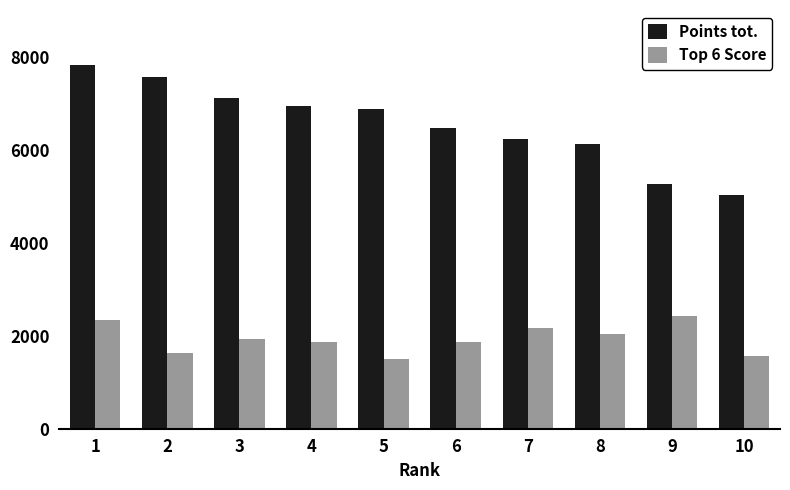

Reading left to right, transcribe all the data shown in this chart.

Points tot.: 1=7844	2=7587	3=7133	4=6961	5=6878	6=6488	7=6249	8=6130	9=5264	10=5037
Top 6 Score: 1=2340	2=1640	3=1936	4=1872	5=1511	6=1872	7=2178	8=2040	9=2420	10=1563